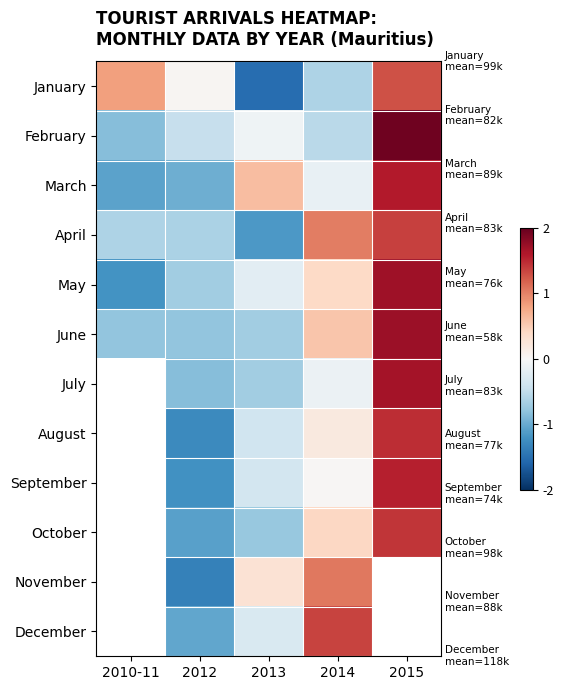

Is the value of April at 2010-11 greater than the value of November at 2012?

Yes